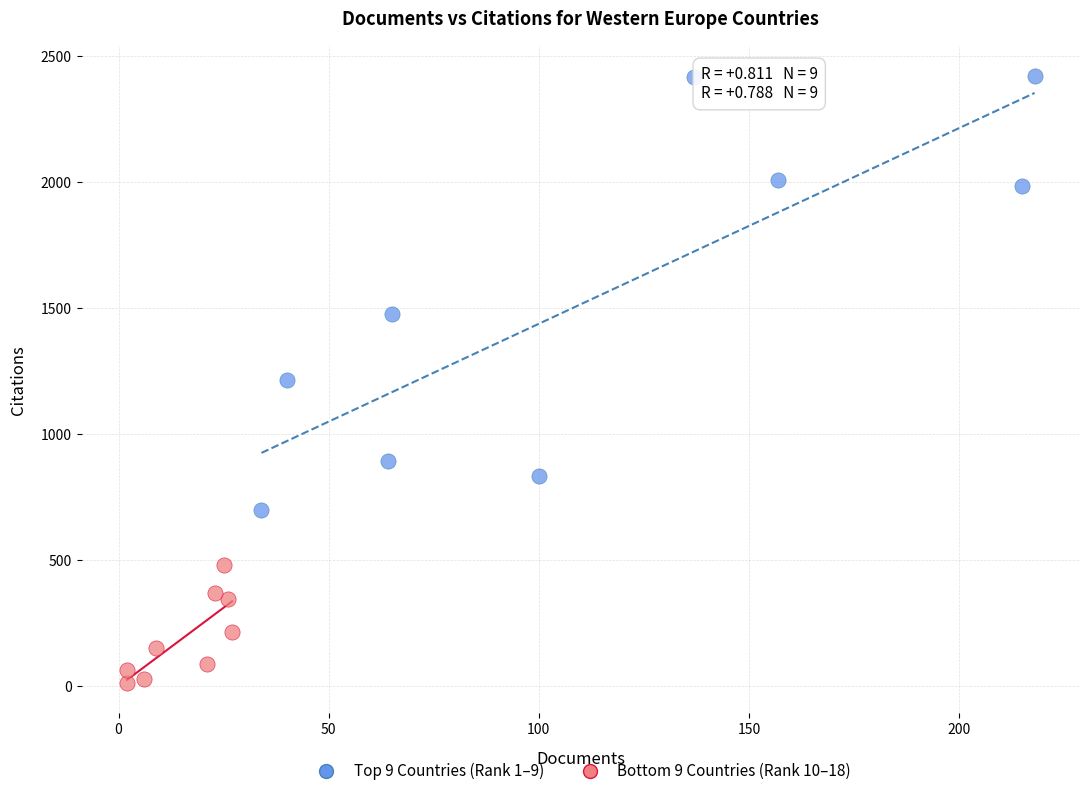

Which series contains the highest Y value?

Top 9 Countries (Rank 1–9)